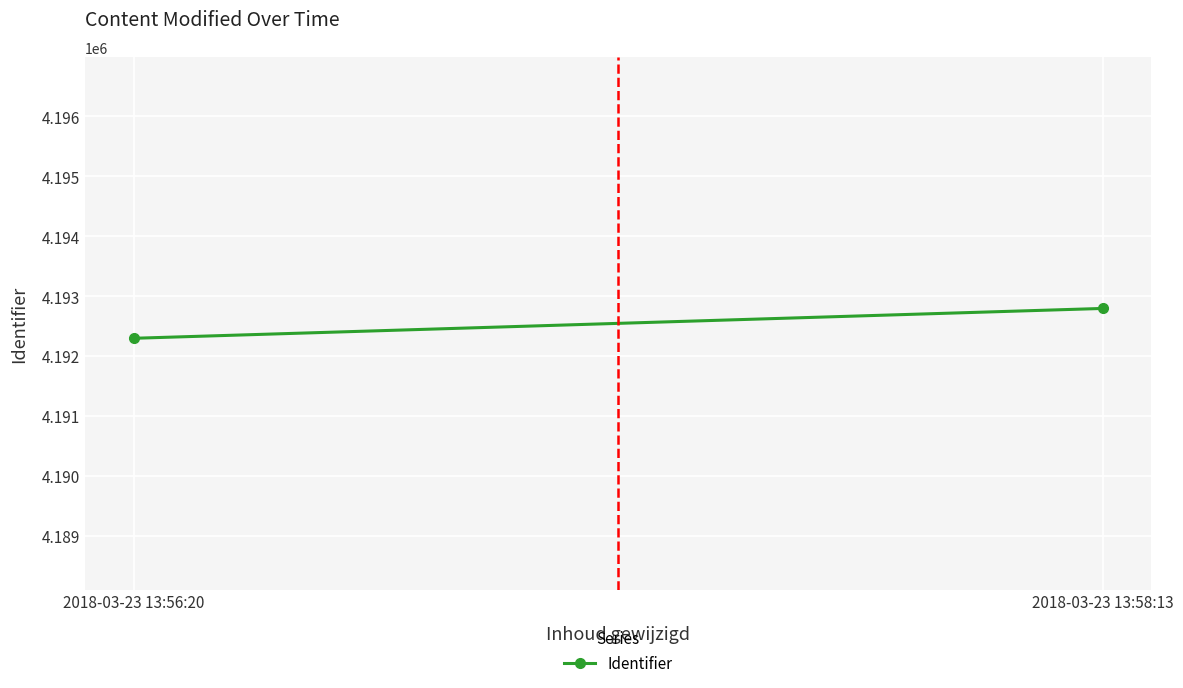

What is the change in value from 2018-03-23 13:56:20 to 2018-03-23 13:58:13?

+498